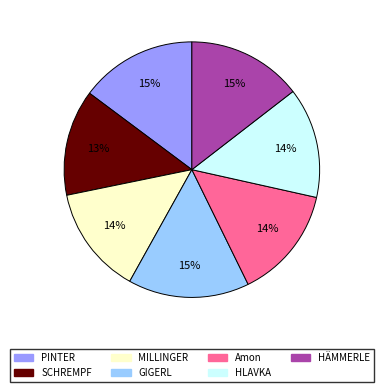

Do SCHREMPF and HLAVKA together represent more than half of the pie?

No